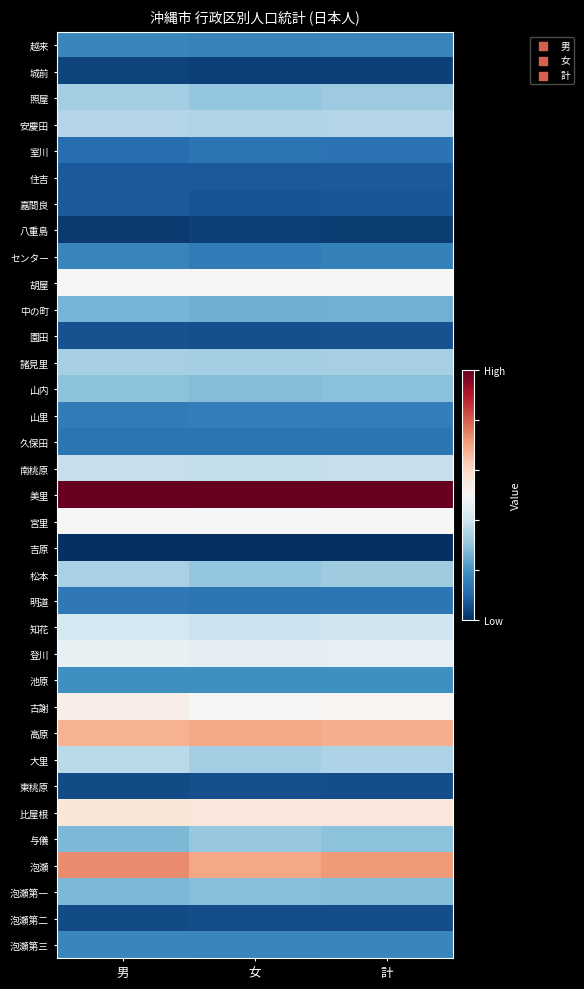

Reading left to right, transcribe all the data shown in this chart.

越来: 男=0.2	女=0.2	計=0.2
城前: 男=0.0	女=0.0	計=0.0
照屋: 男=0.3	女=0.3	計=0.3
安慶田: 男=0.4	女=0.4	計=0.4
室川: 男=0.1	女=0.1	計=0.1
住吉: 男=0.1	女=0.1	計=0.1
嘉間良: 男=0.1	女=0.1	計=0.1
八重島: 男=0.0	女=0.0	計=0.0
センター: 男=0.2	女=0.2	計=0.2
胡屋: 男=0.5	女=0.5	計=0.5
中の町: 男=0.3	女=0.3	計=0.3
園田: 男=0.1	女=0.1	計=0.1
諸見里: 男=0.3	女=0.3	計=0.3
山内: 男=0.3	女=0.3	計=0.3
山里: 男=0.2	女=0.2	計=0.2
久保田: 男=0.1	女=0.1	計=0.1
南桃原: 男=0.4	女=0.4	計=0.4
美里: 男=1.0	女=1.0	計=1.0
宮里: 男=0.5	女=0.5	計=0.5
吉原: 男=0.0	女=0.0	計=0.0
松本: 男=0.3	女=0.3	計=0.3
明道: 男=0.1	女=0.1	計=0.1
知花: 男=0.4	女=0.4	計=0.4
登川: 男=0.5	女=0.5	計=0.5
池原: 男=0.2	女=0.2	計=0.2
古謝: 男=0.5	女=0.5	計=0.5
高原: 男=0.7	女=0.7	計=0.7
大里: 男=0.4	女=0.3	計=0.3
東桃原: 男=0.1	女=0.1	計=0.1
比屋根: 男=0.6	女=0.6	計=0.6
与儀: 男=0.3	女=0.3	計=0.3
泡瀬: 男=0.7	女=0.7	計=0.7
泡瀬第一: 男=0.3	女=0.3	計=0.3
泡瀬第二: 男=0.1	女=0.1	計=0.1
泡瀬第三: 男=0.2	女=0.2	計=0.2